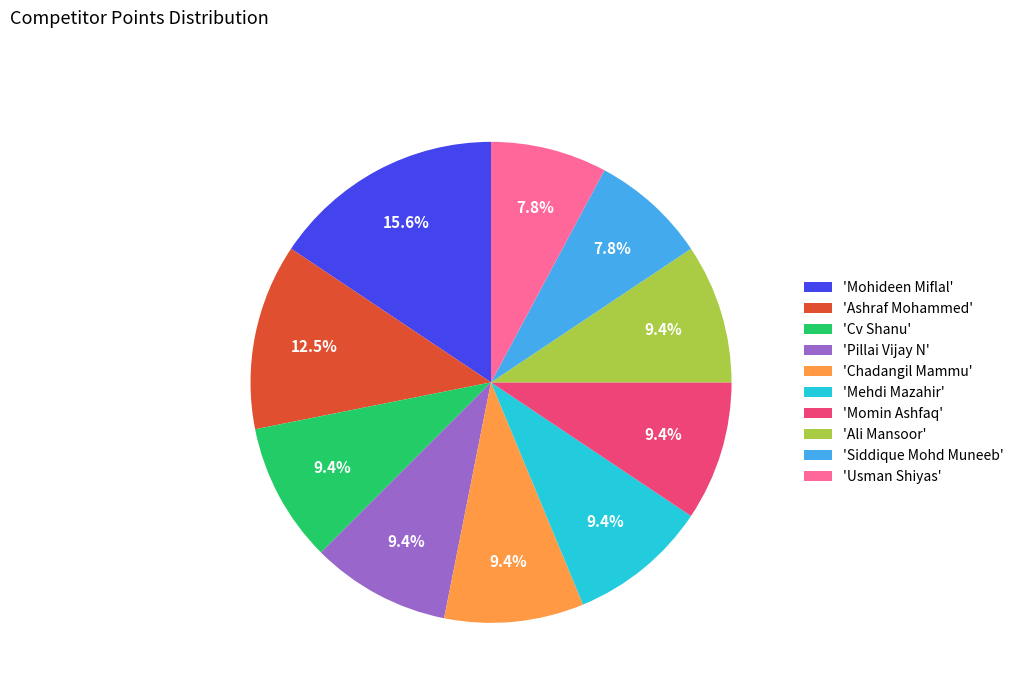

Do 'Ali Mansoor' and 'Mohideen Miflal' together represent more than half of the pie?

No